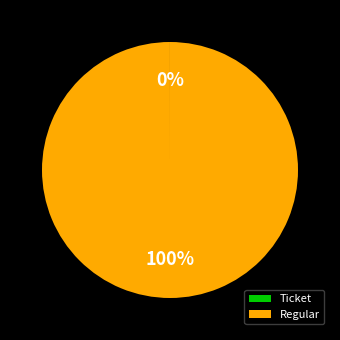

Does any single category account for the majority?

Yes